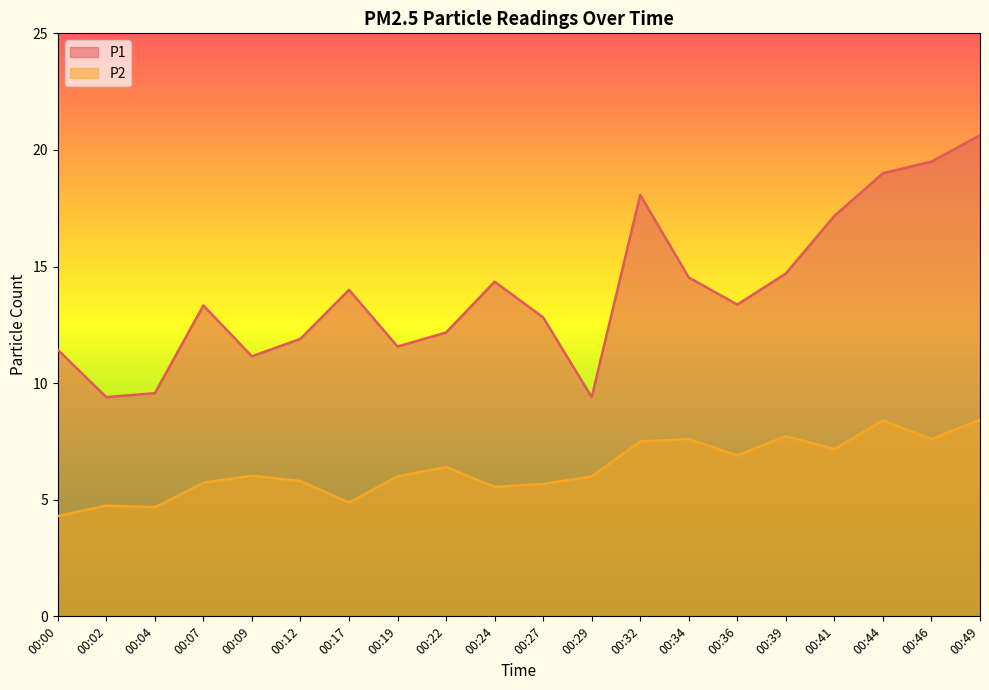

What is the value of the P2 point at the 12th from the left?

6.0